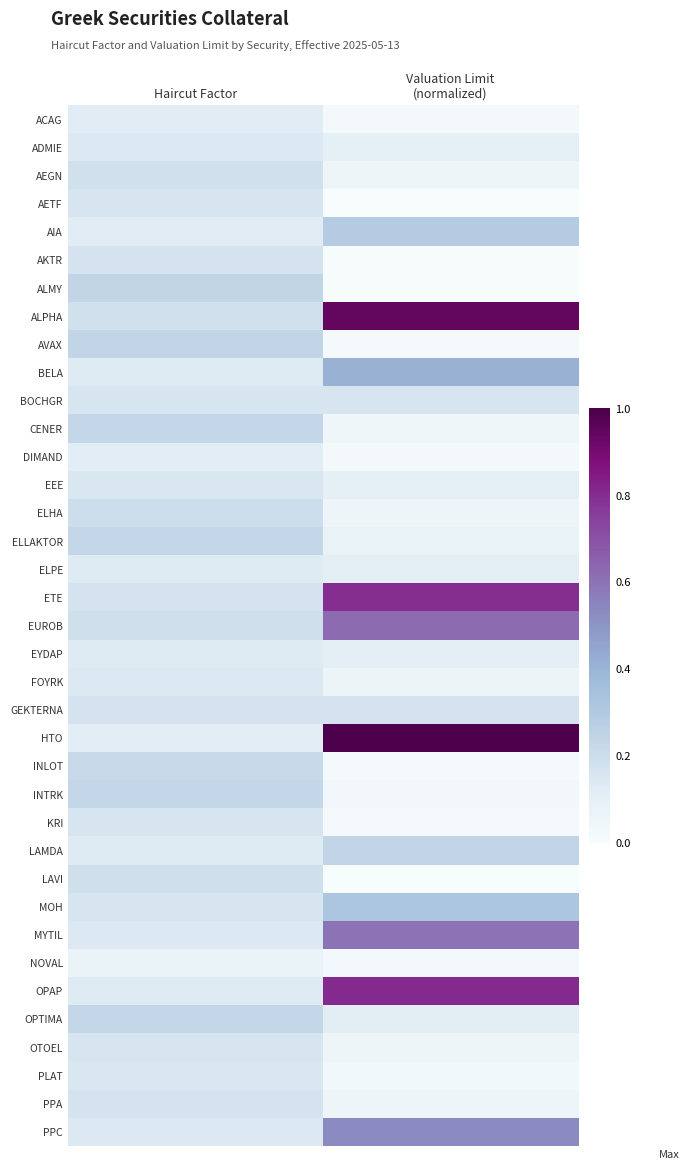

At how many categories does at least one series exceed 0?

2